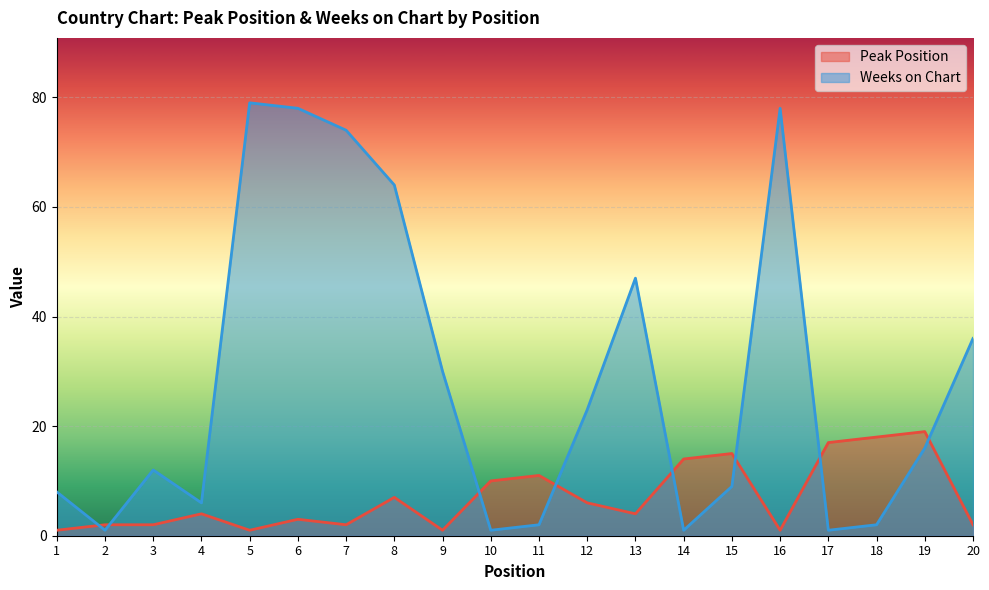

Read the Weeks on Chart value at 13, to the nearest 5.

45